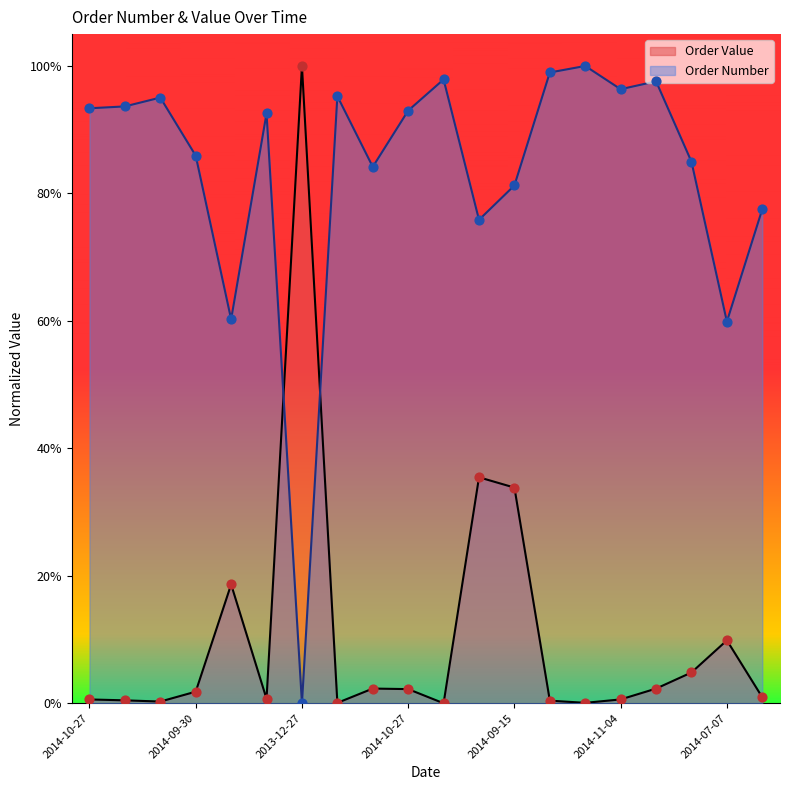

At how many categories does at least one series exceed 0?

20